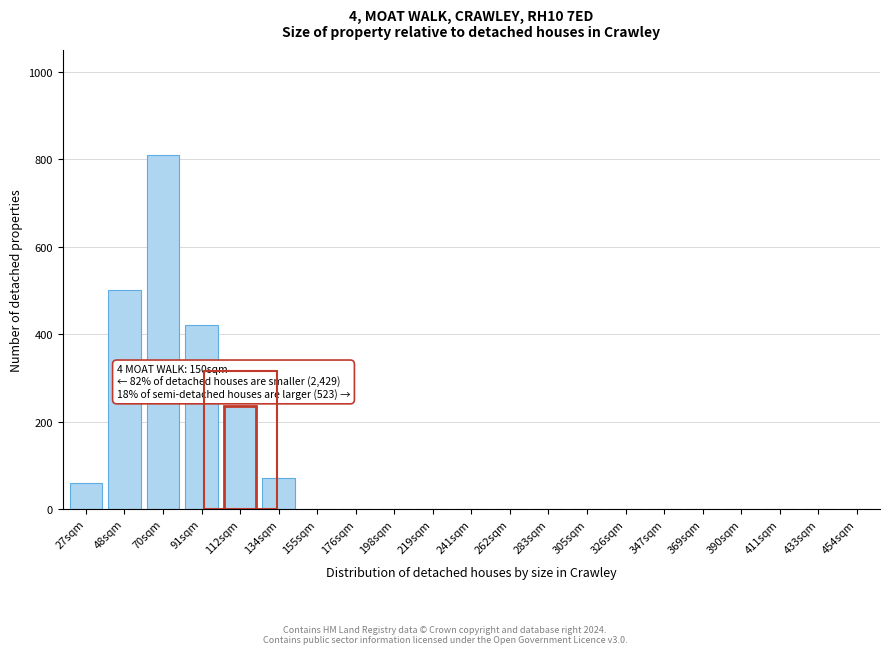

Reading right to left, extract all data points from this chart.

454sqm=0	433sqm=0	411sqm=0	390sqm=0	369sqm=0	347sqm=0	326sqm=0	305sqm=0	283sqm=0	262sqm=0	241sqm=0	219sqm=0	198sqm=0	176sqm=0	155sqm=0	134sqm=70	112sqm=235	91sqm=420	70sqm=810	48sqm=500	27sqm=60